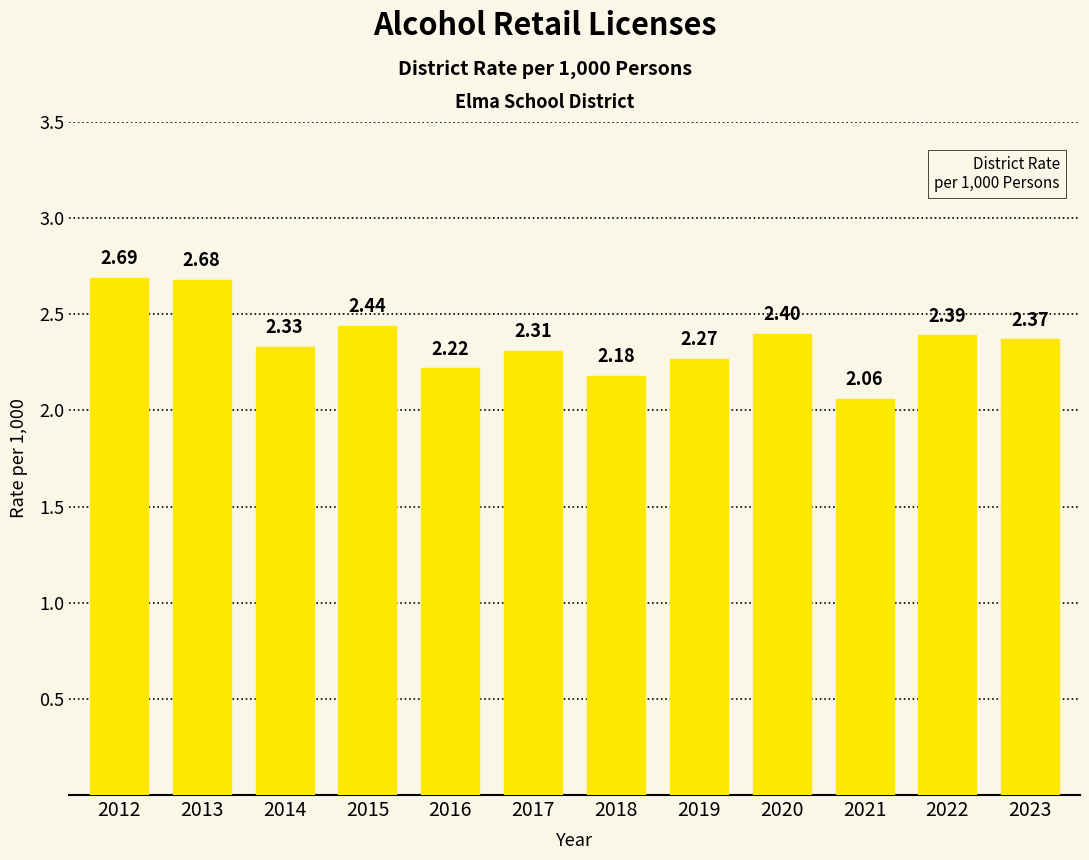

The value at 2018 is 0.4. True or false?

False